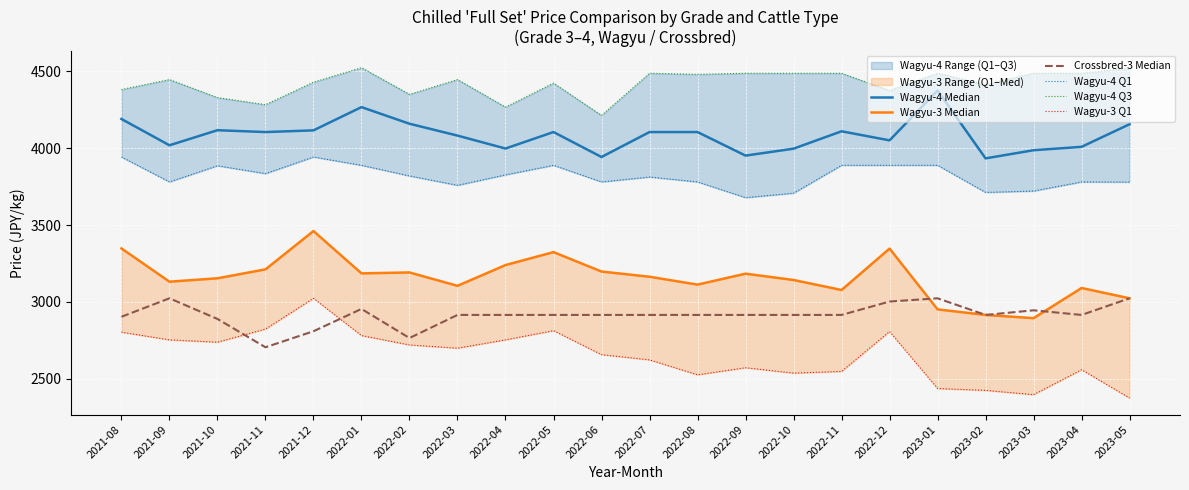

Is the value of Wagyu-3 Median at 2021-09 greater than the value of Crossbred-3 Median at 2022-05?

Yes